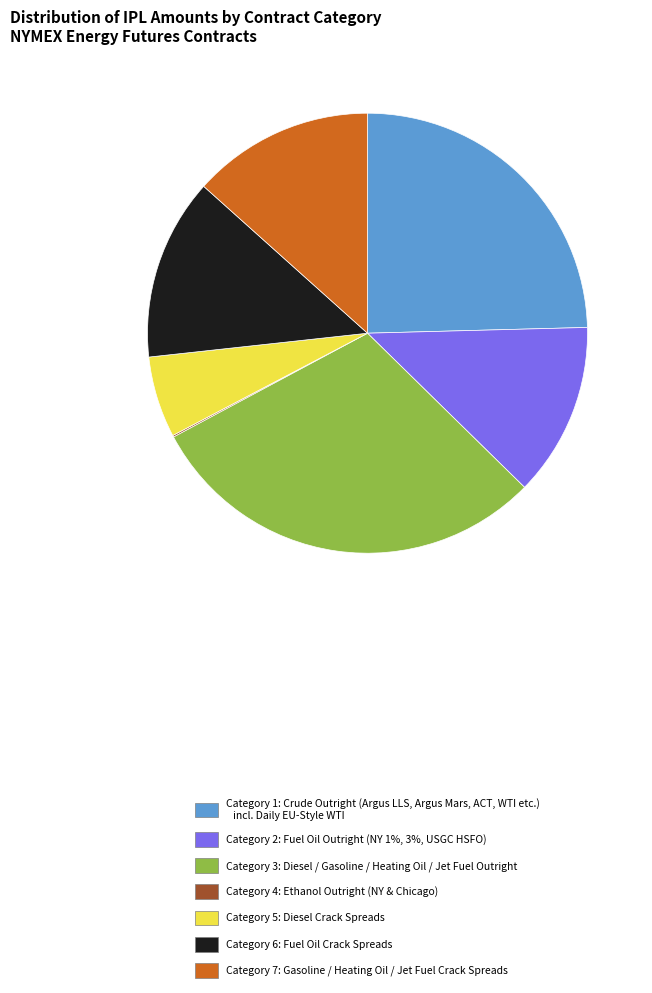

Is Category 1: Crude Outright (Argus LLS, Argus Mars, ACT, WTI etc.) incl. Daily EU-Style WTI the majority of the pie?

No